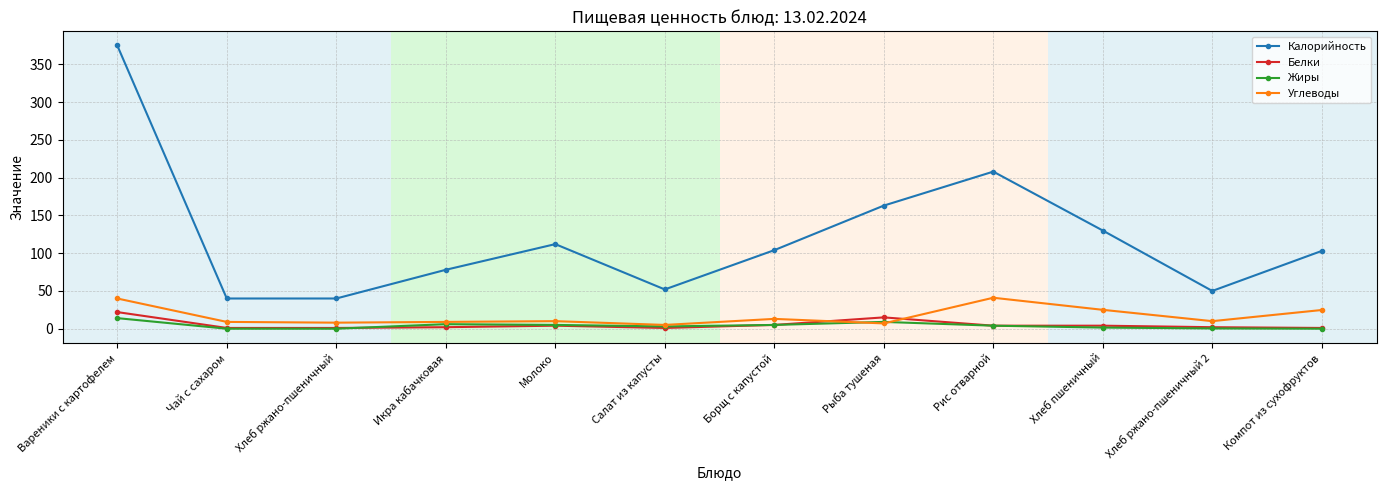

What is the label of the 5th point from the right?

Рыба тушеная